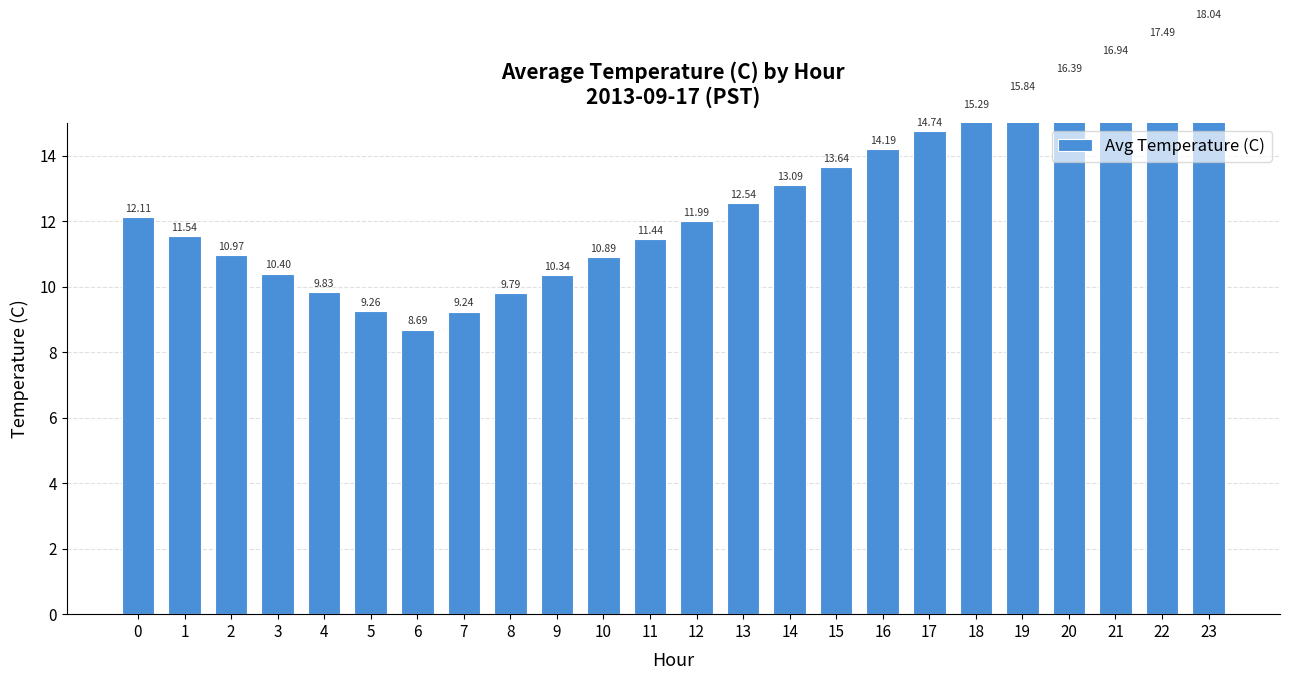

List the labels in order of value, smallest first.

6, 7, 5, 8, 4, 9, 3, 10, 2, 11, 1, 12, 0, 13, 14, 15, 16, 17, 18, 19, 20, 21, 22, 23